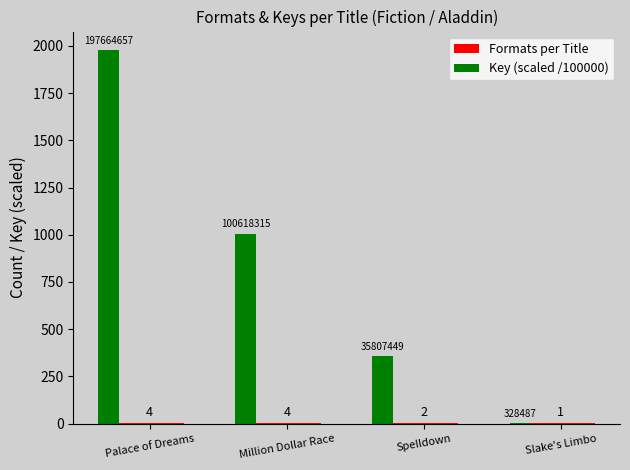

How many groups of bars are there?

4